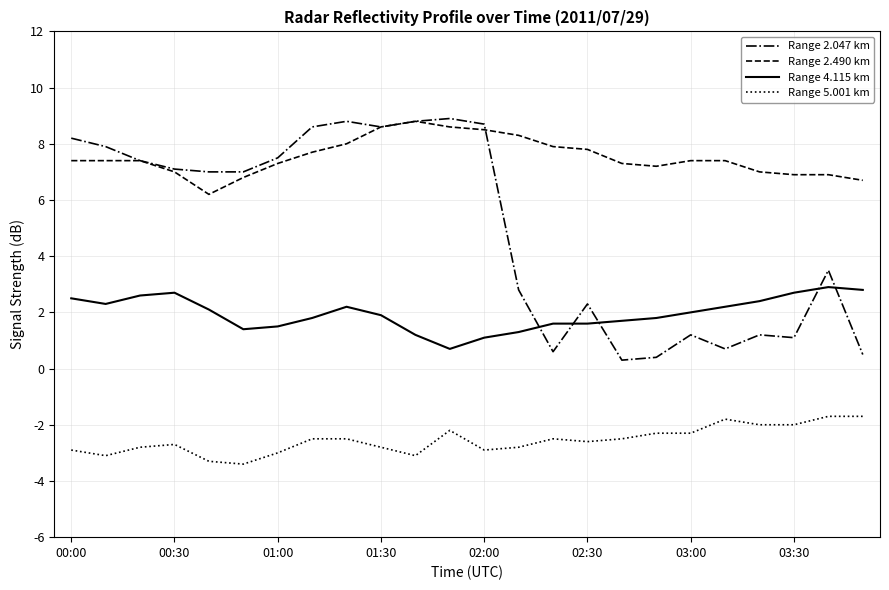

Which series has the largest range (max minus min)?

Range 2.047 km